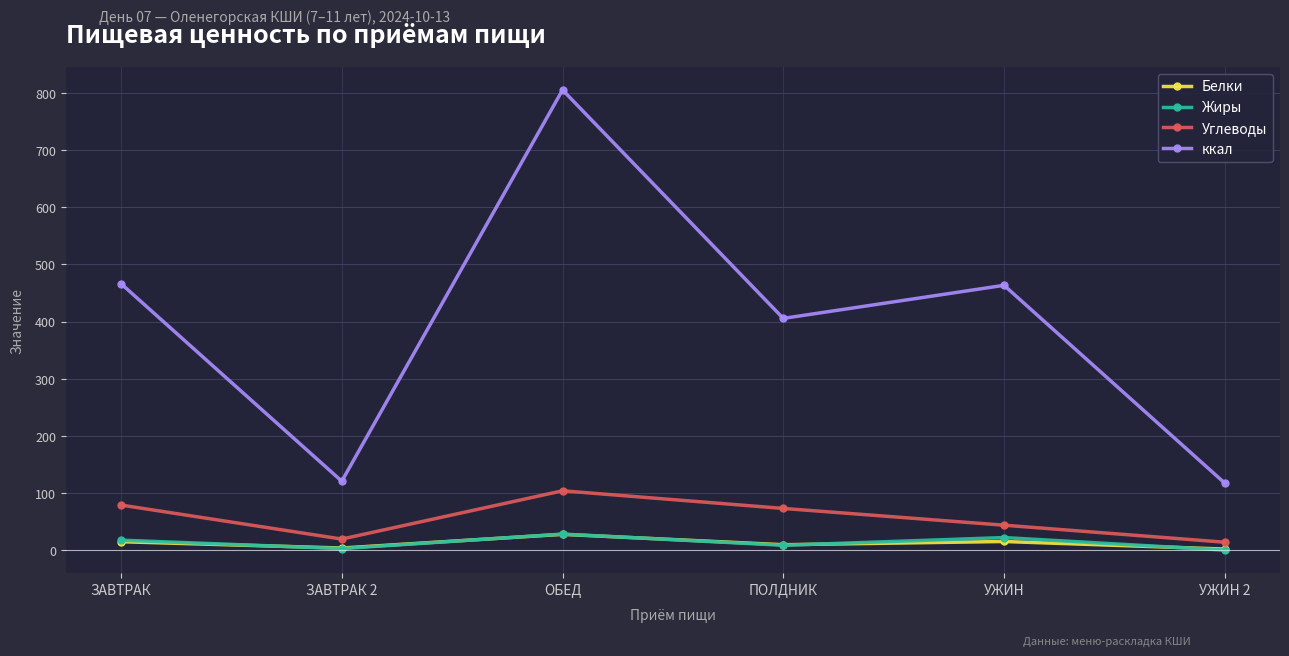

Read the Жиры value at ПОЛДНИК.

8.9